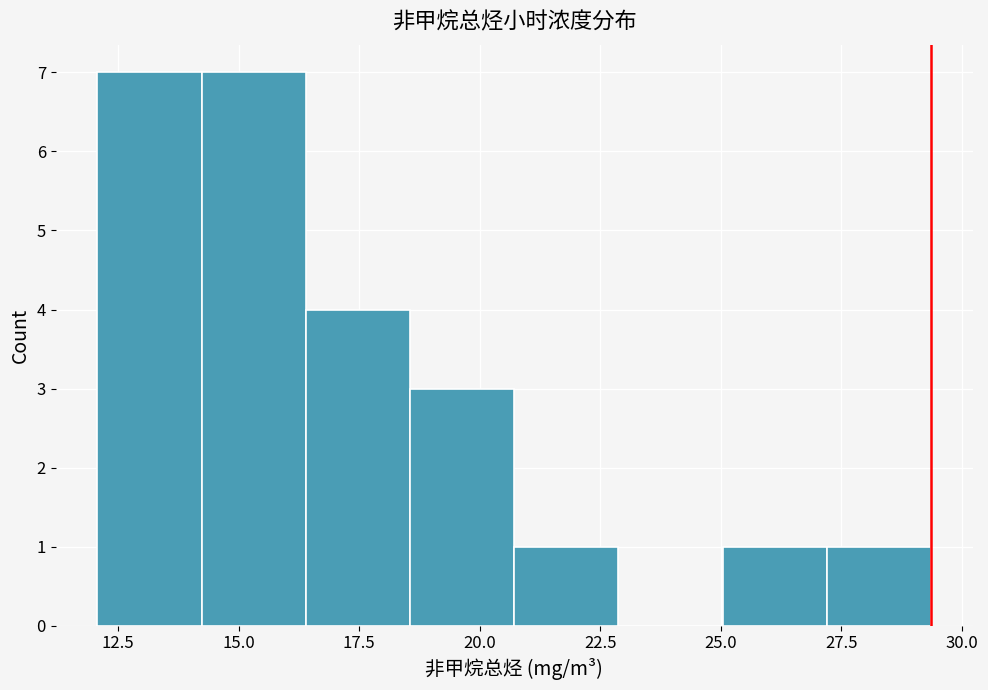

Reading left to right, list every bar in this chart as the range it spans on the x-axis followed by its height. Neither the bar edges nor the heights are printed on the chart, so give them approximately, as read against the axes.

12.0 to 14.0: 7
14.0 to 16.5: 7
16.5 to 18.5: 4
18.5 to 20.5: 3
20.5 to 23.0: 1
23.0 to 25.0: 0
25.0 to 27.0: 1
27.0 to 29.5: 1